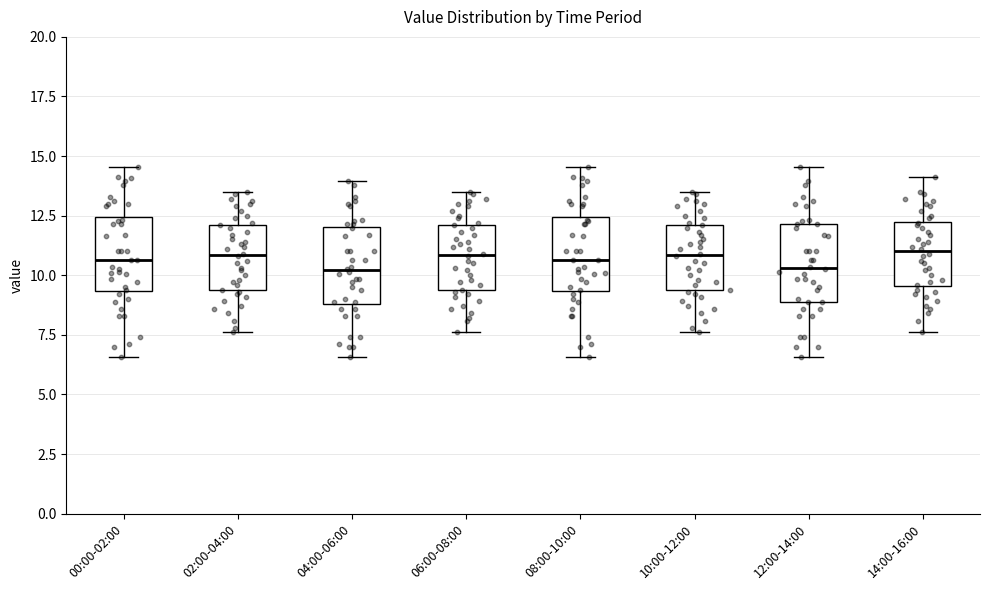

Reading left to right, read every box against the y-axis: the position of its median line, the range the box covers, and the ends of its whiskers. The values are not printed on the chart, so give them approximately, as read against the axis.

00:00-02:00: median 10.5, box 9.5 to 12.5, whiskers 6.5 to 14.5
02:00-04:00: median 11.0, box 9.5 to 12.0, whiskers 7.5 to 13.5
04:00-06:00: median 10.0, box 9.0 to 12.0, whiskers 6.5 to 14.0
06:00-08:00: median 11.0, box 9.5 to 12.0, whiskers 7.5 to 13.5
08:00-10:00: median 10.5, box 9.5 to 12.5, whiskers 6.5 to 14.5
10:00-12:00: median 11.0, box 9.5 to 12.0, whiskers 7.5 to 13.5
12:00-14:00: median 10.5, box 9.0 to 12.0, whiskers 6.5 to 14.5
14:00-16:00: median 11.0, box 9.5 to 12.5, whiskers 7.5 to 14.0